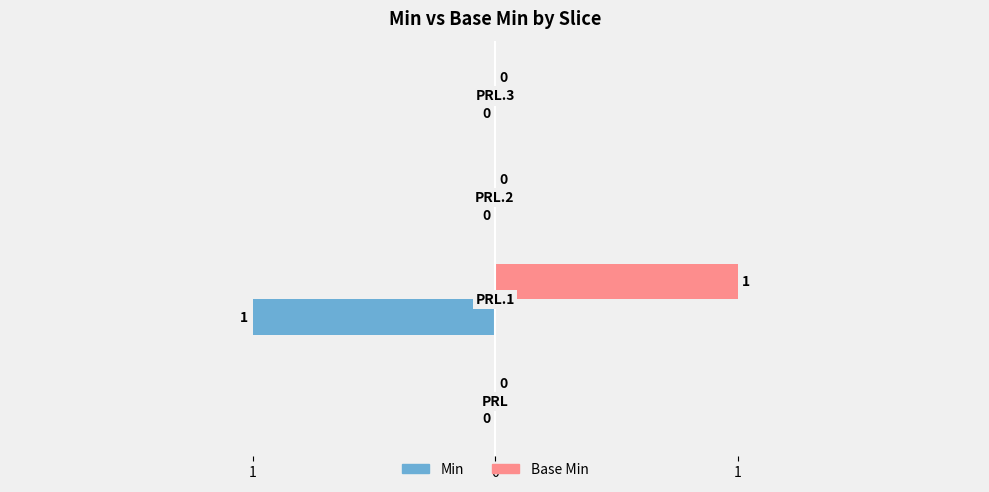

What are all the series names shown in the legend?

Min, Base Min